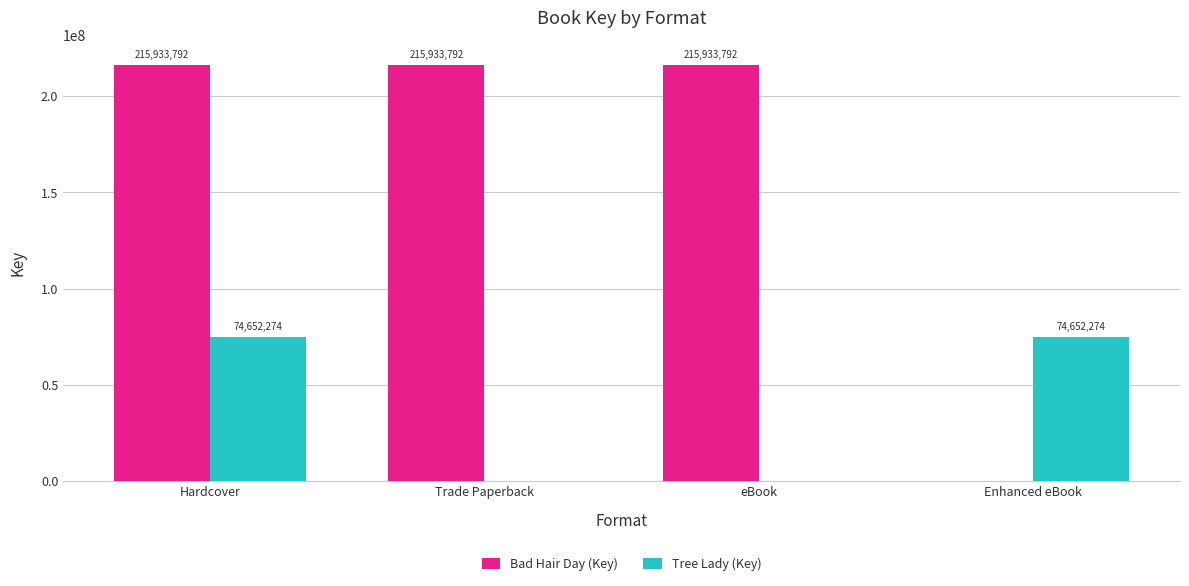

What is the sum of all Tree Lady (Key) values?

149304548